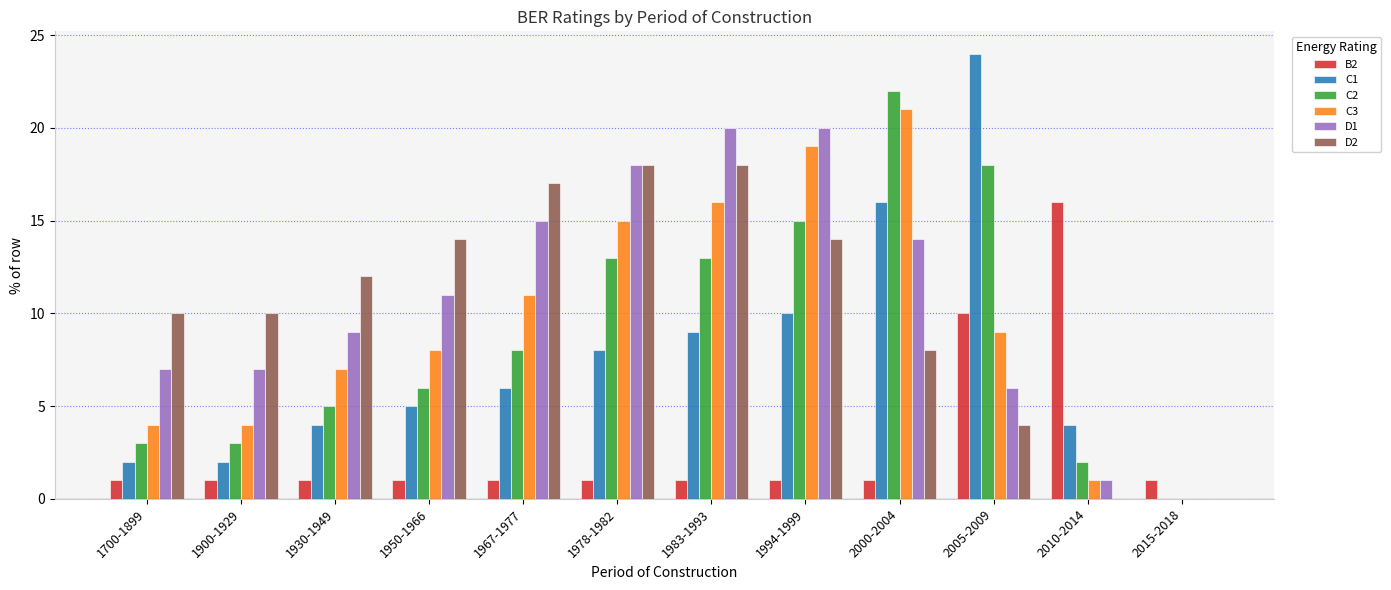

Which series has the largest total across all categories?

D1